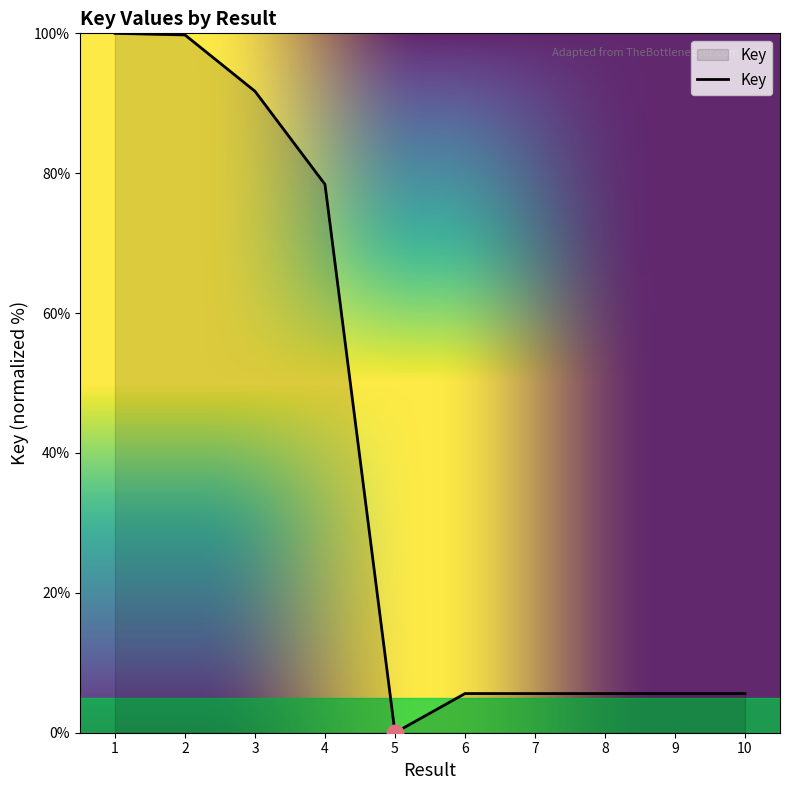

What is the difference between the values at 3 and 6?

86.1